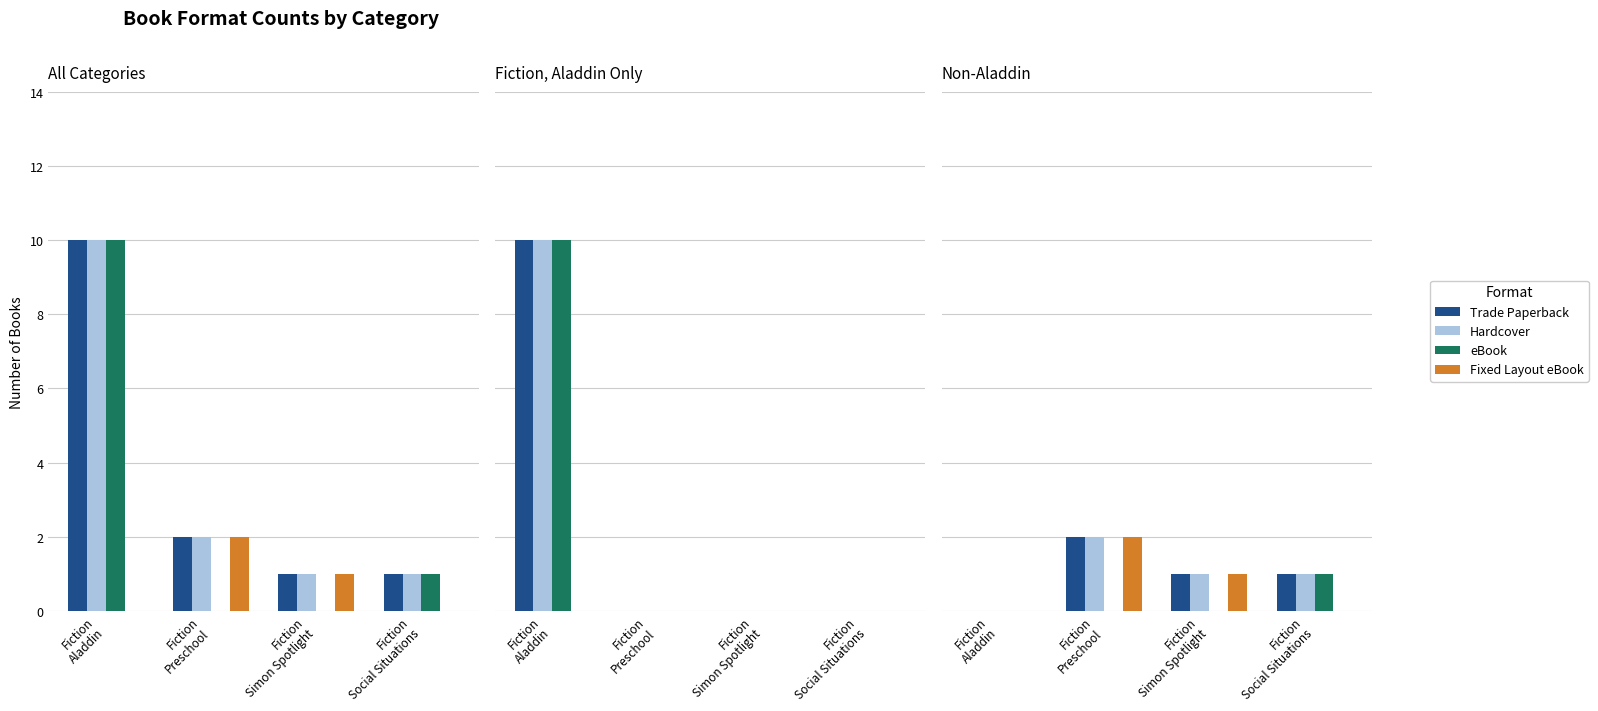

The Trade Paperback series shows 1 at Fiction
Simon Spotlight. True or false?

True